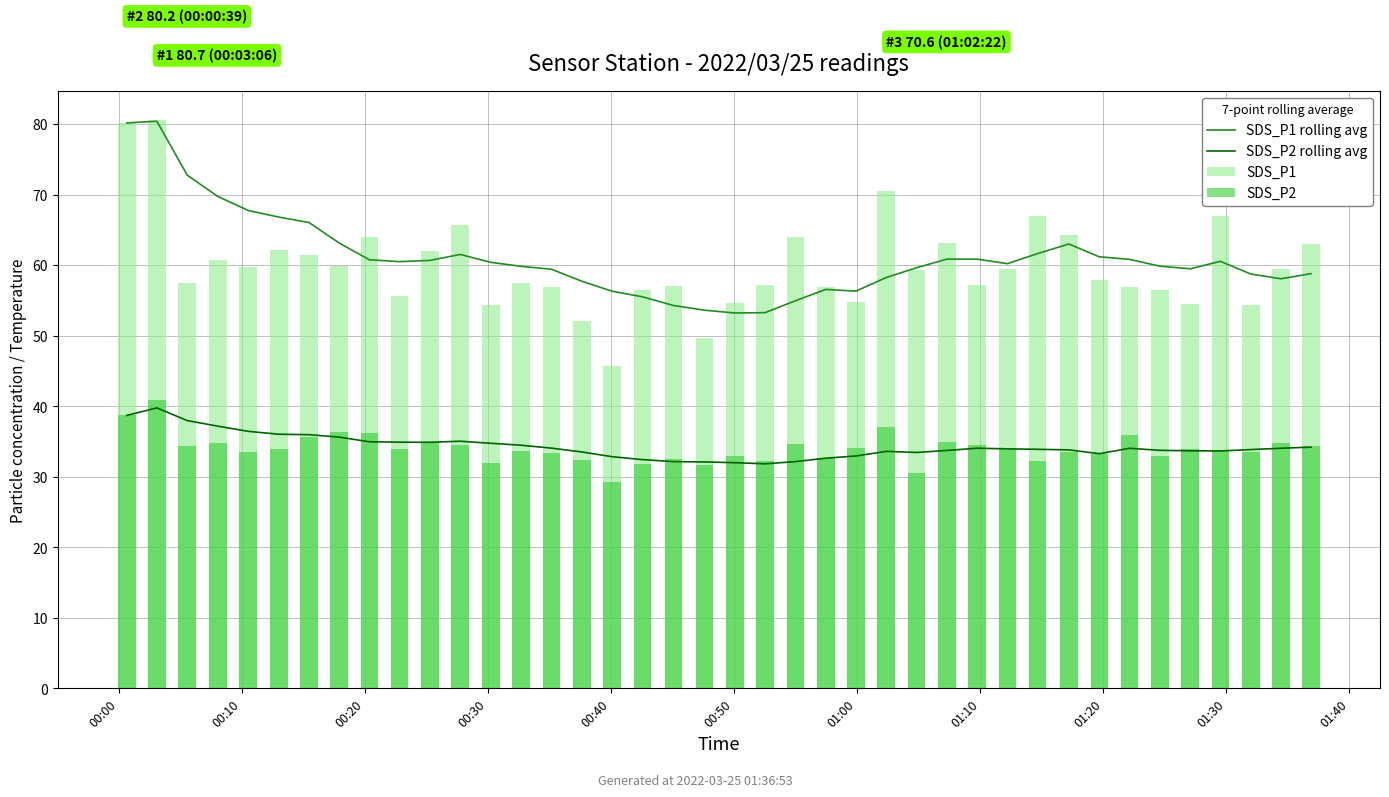

At which label does SDS_P1 rolling avg first exceed 60?

00:00